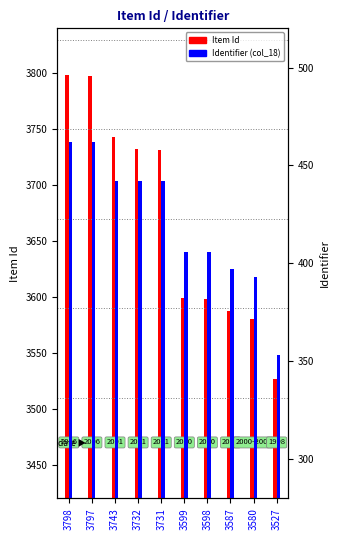

Is the value of Identifier at 3587 greater than the value of Item Id at 3743?

No